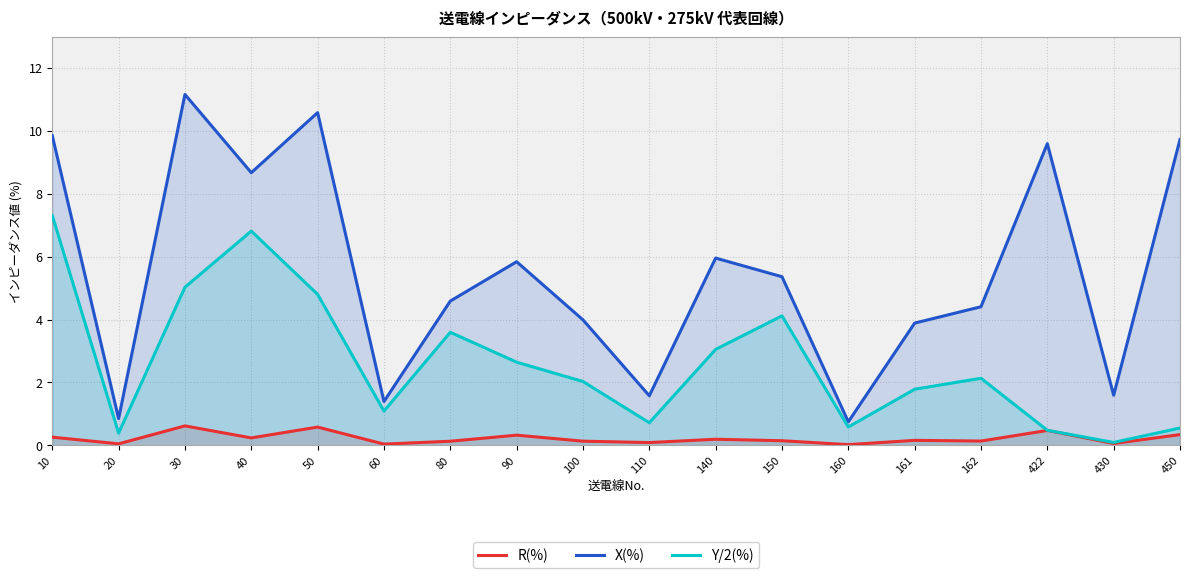

The value of R(%) at 161 is 0.2. True or false?

False